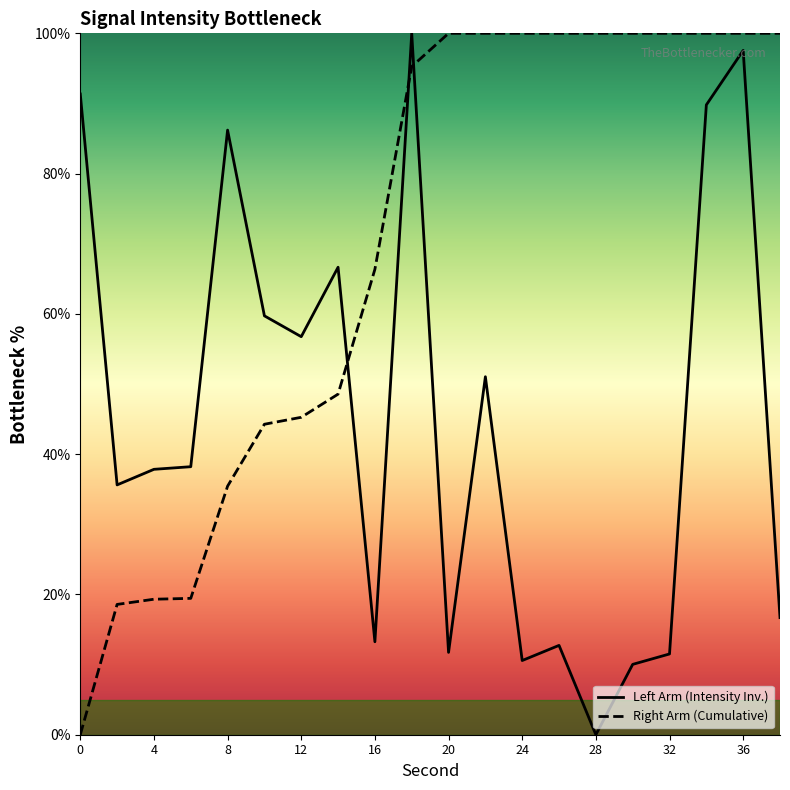

After their last crossing, which series has the higher values: Left Arm (Intensity Inv.) or Right Arm (Cumulative)?

Right Arm (Cumulative)